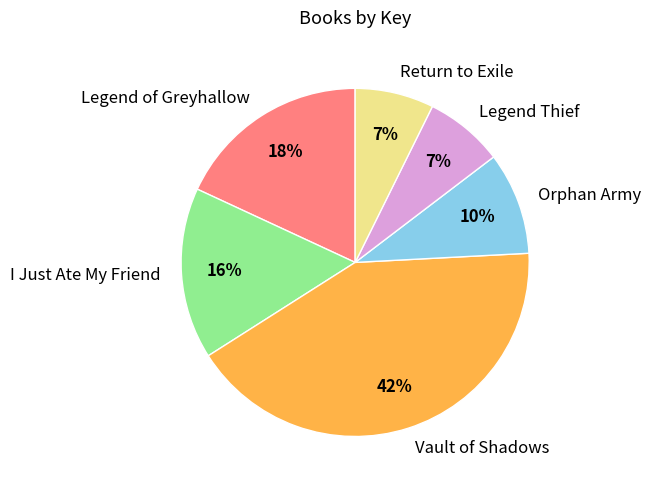

Is Return to Exile the majority of the pie?

No